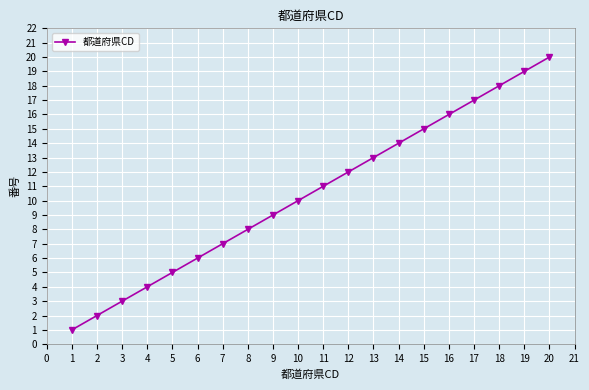

What is the smallest value displayed?

1